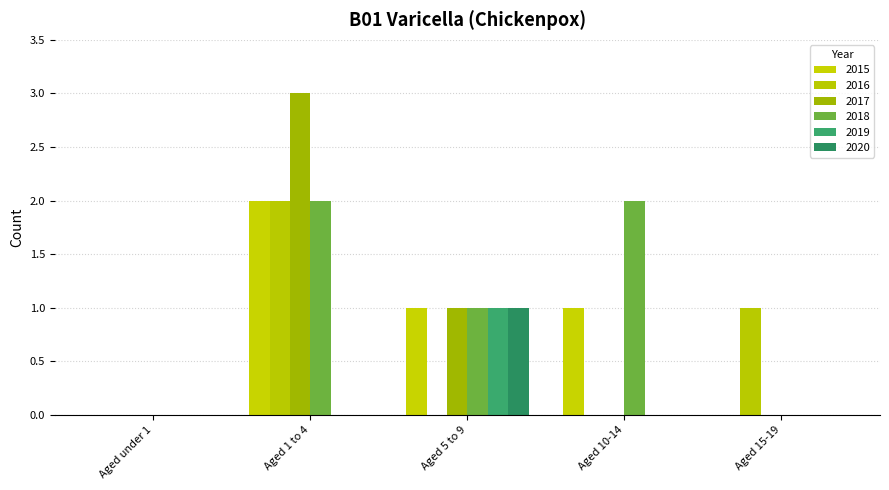

Which category has the highest value in the 2019 series?

Aged 5 to 9